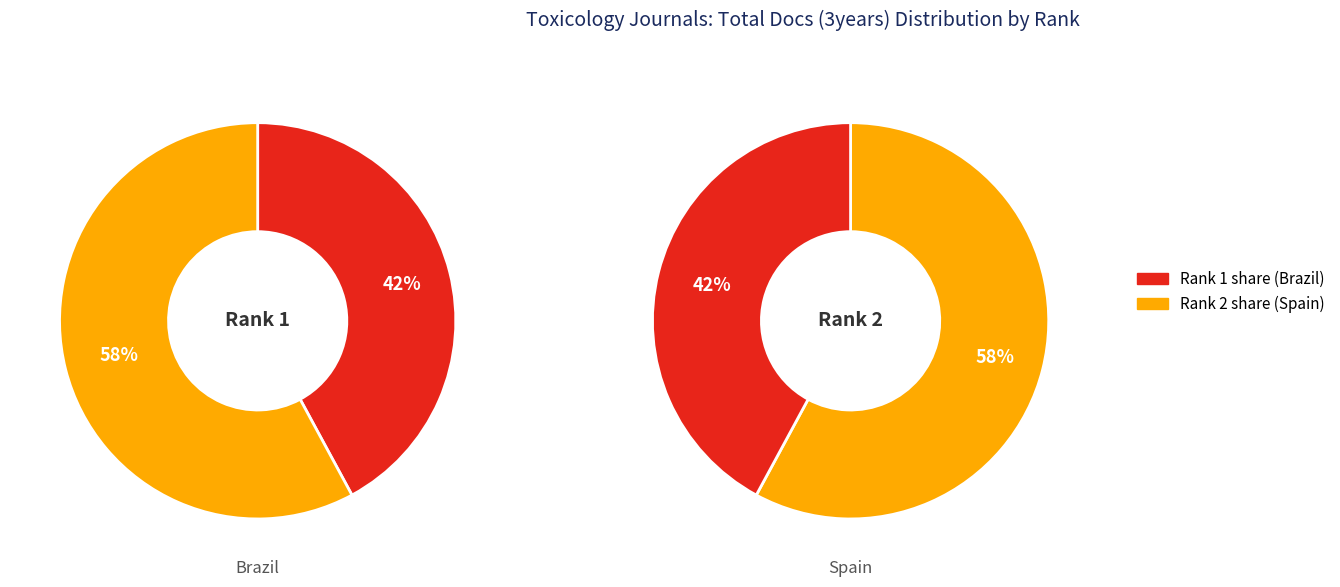

Which category has the smallest portion of the pie?

Rank 1 (Brazil)